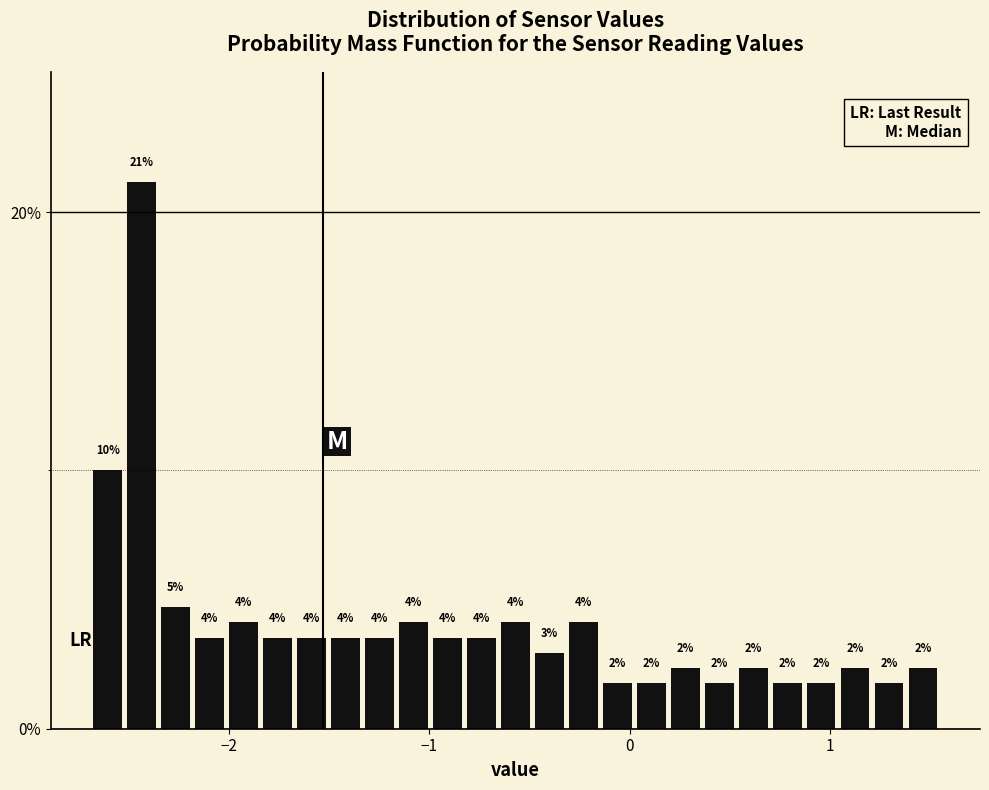

Read against the x-axis, roughly where is the centre of the tallest bar?

-2.4